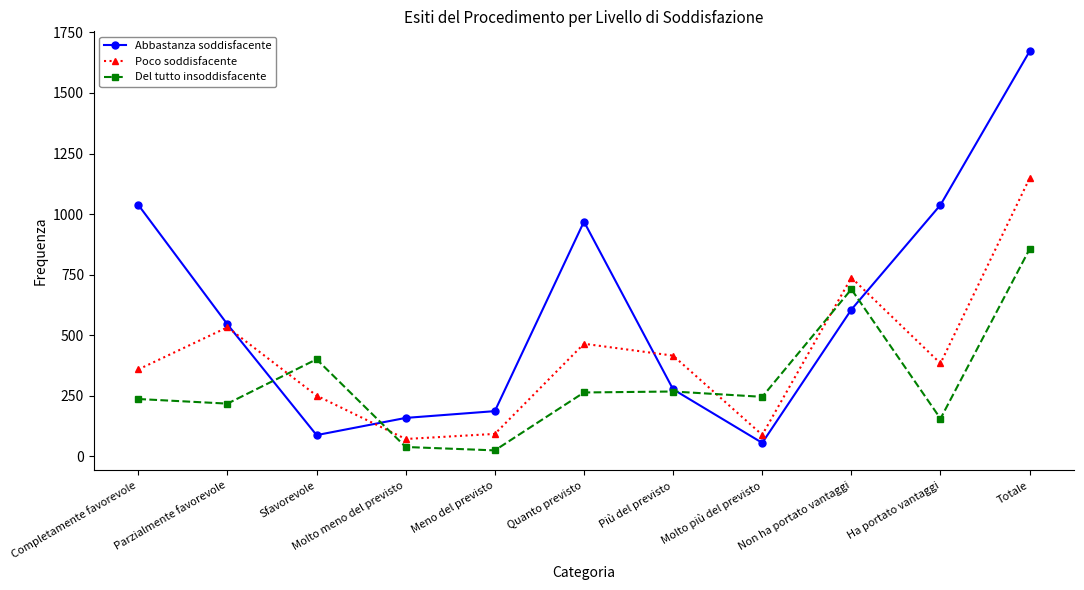

What is the difference between the maximum and minimum values in the Abbastanza soddisfacente series?

1616